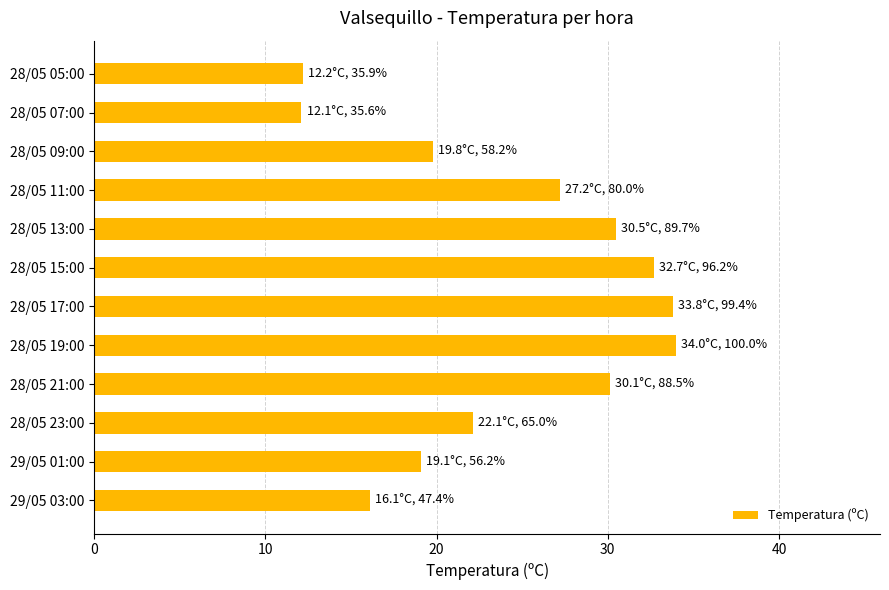

Count the number of categories in the chart.

12